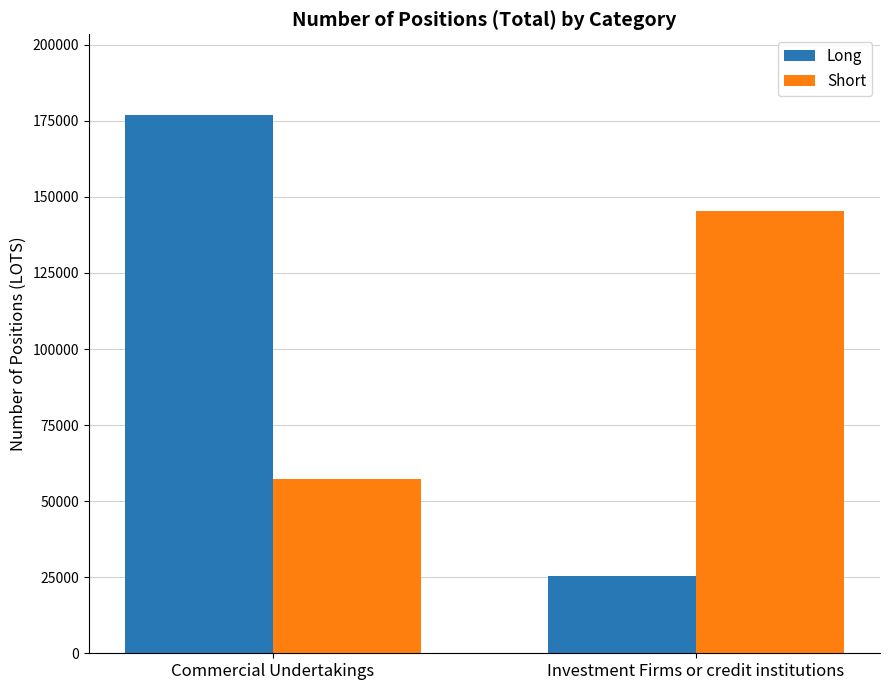

What are all the series names shown in the legend?

Long, Short